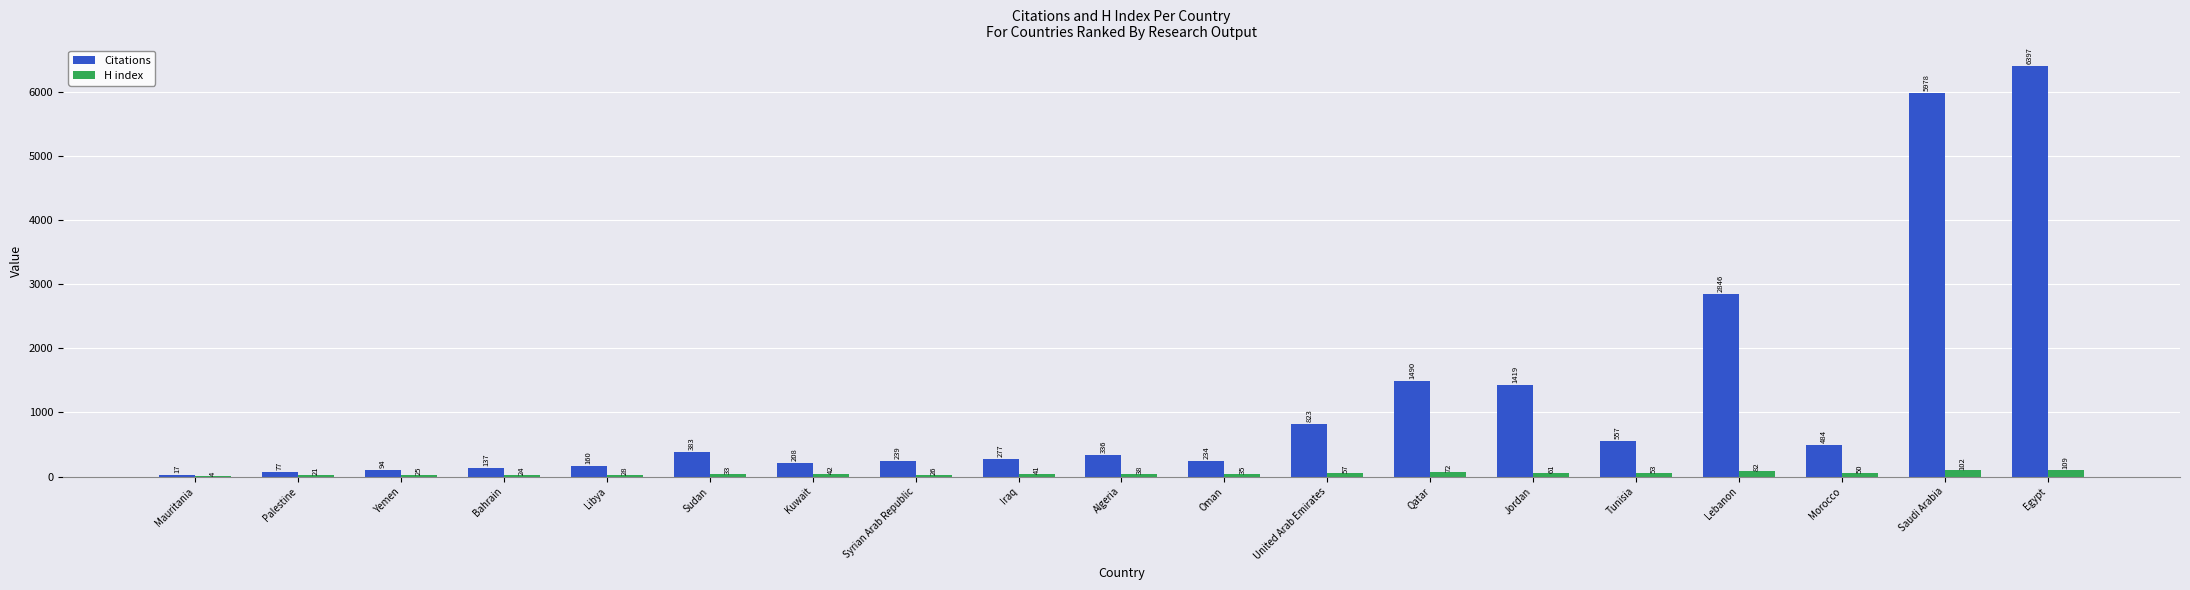

Reading left to right, what are all the values shown in this chart?

Citations: 17	77	94	137	160	383	208	239	277	336	234	823	1490	1419	557	2846	484	5978	6397
H index: 4	21	25	24	28	33	42	26	41	38	35	57	72	61	53	82	50	102	109